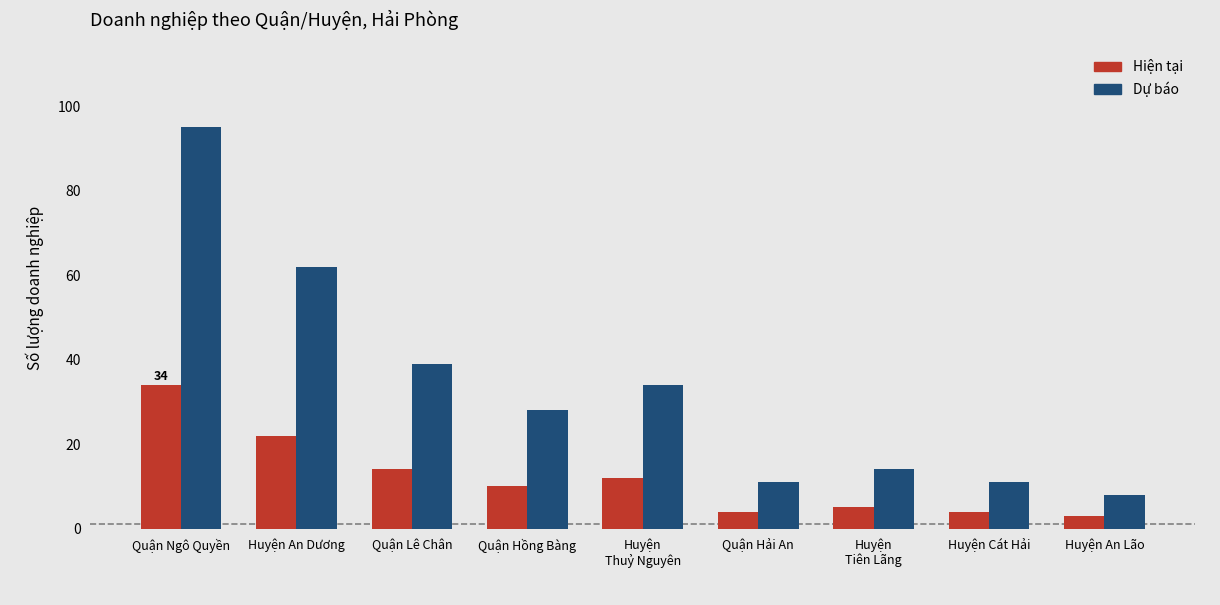

What is the sum of the Dự báo values at Huyện Cát Hải and Quận Hồng Bàng?

39